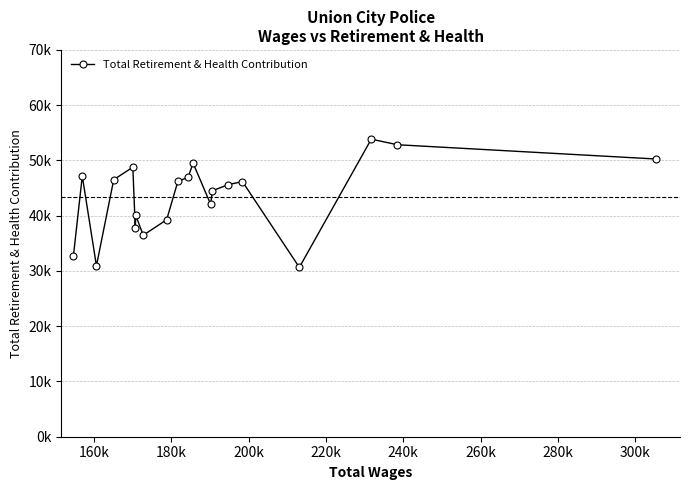

What is the value of the 12th point from the left?

49510